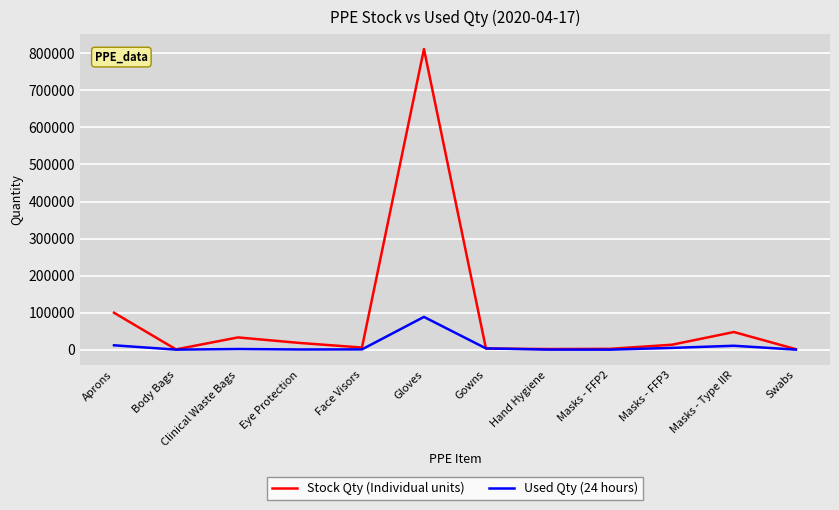

At which label is Stock Qty (Individual units) closest to 406166?

Aprons